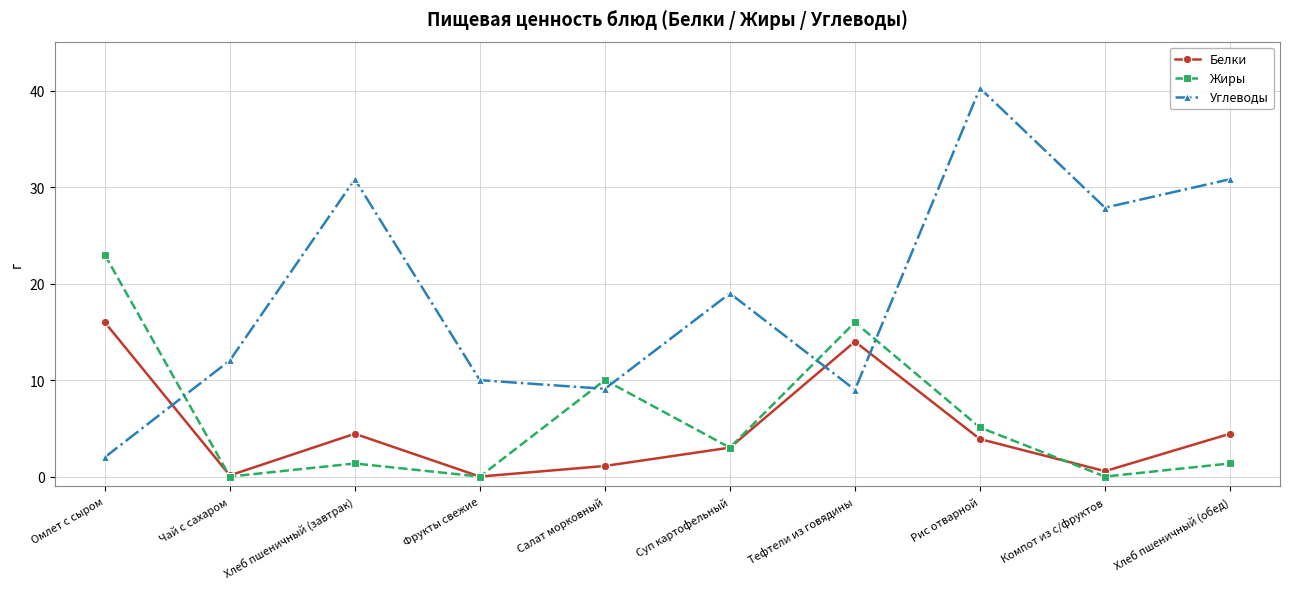

At how many categories does at least one series exceed 6?

10